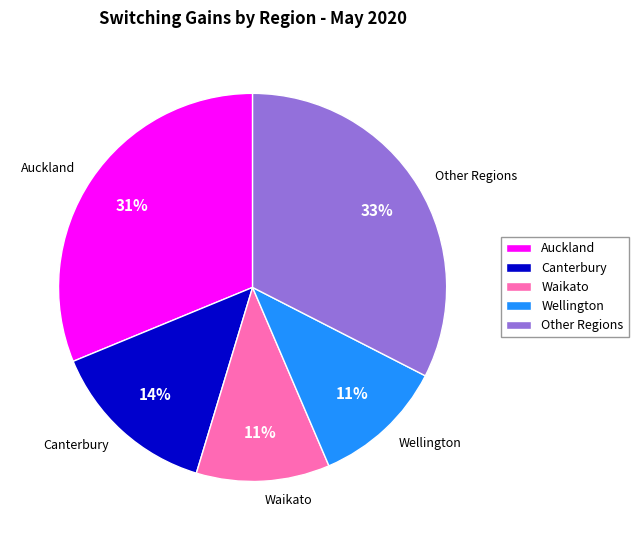

Is there a majority slice in this chart?

No